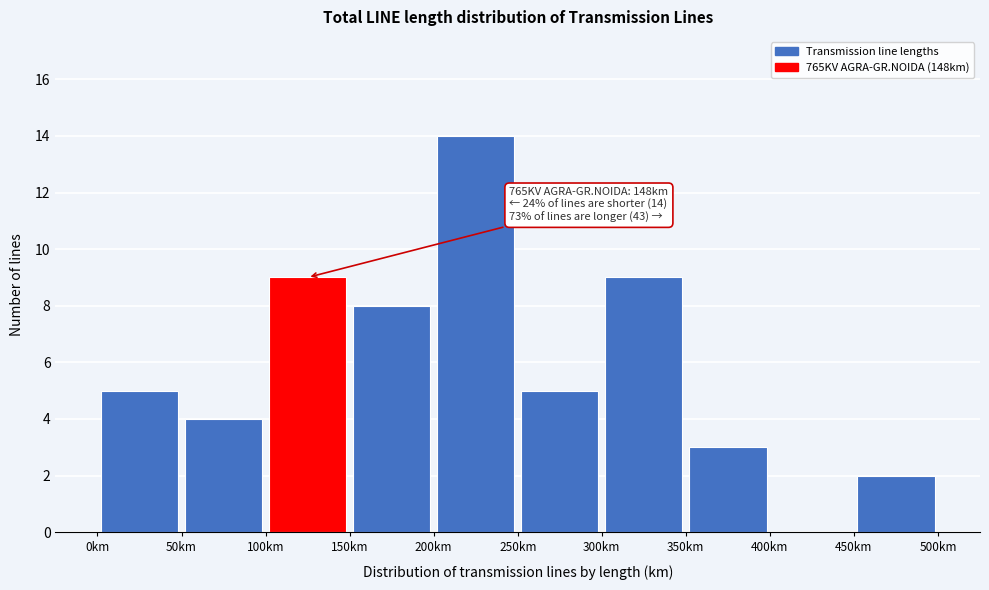

Which range on the x-axis has the tallest bar?

200 to 250